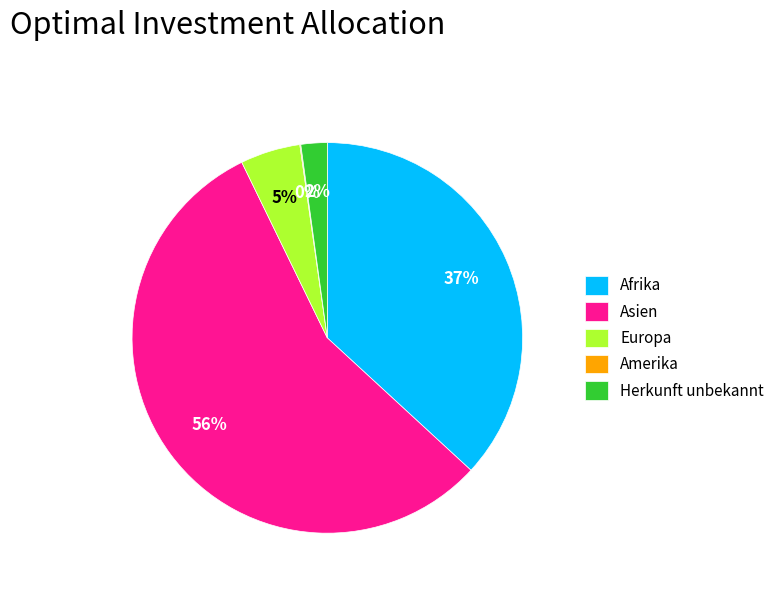

To the nearest percent, what is the average slice percentage?

20%